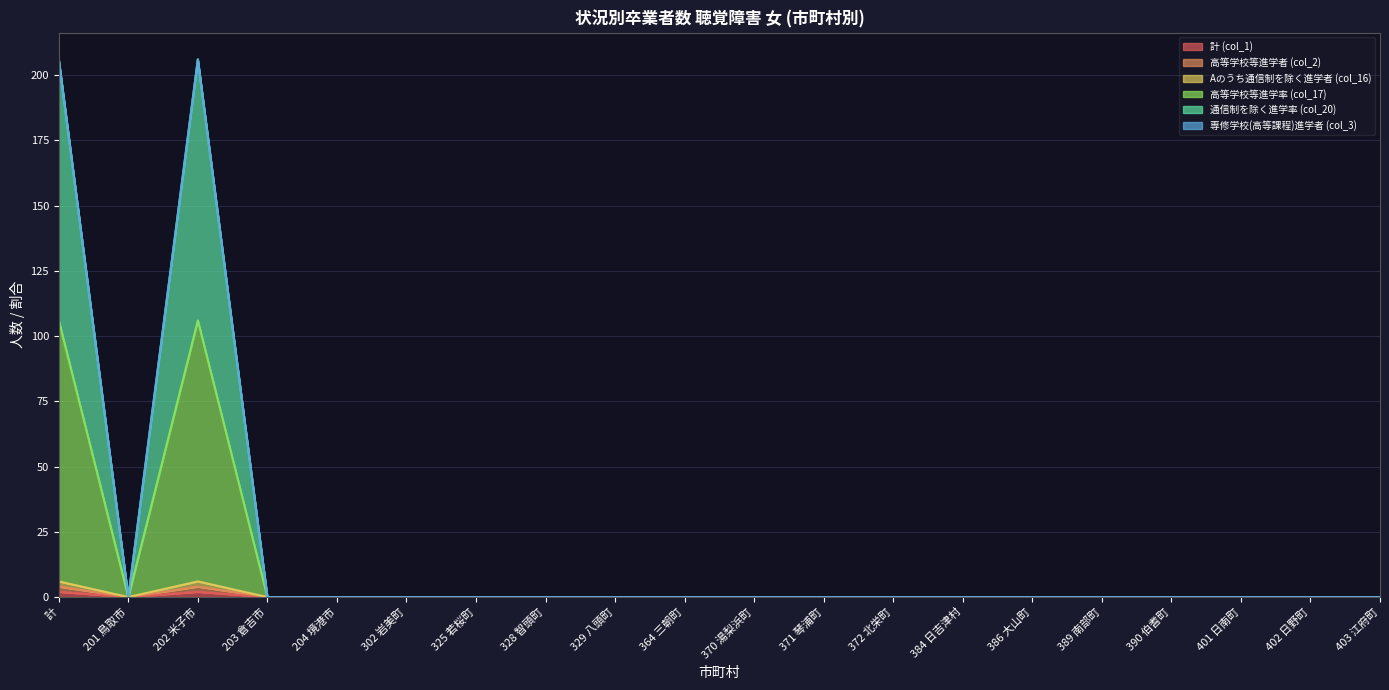

Which series changed the most between 302 岩美町 and 325 若桜町?

計 (col_1)